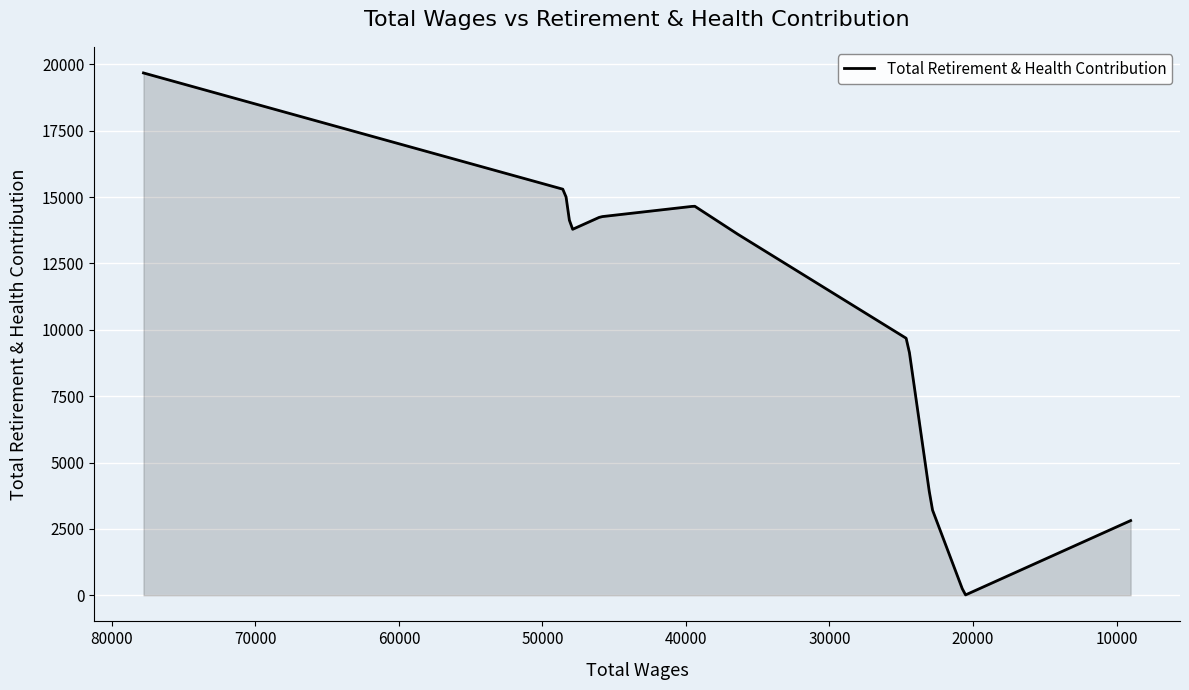

What is the maximum value shown in the chart?

19676